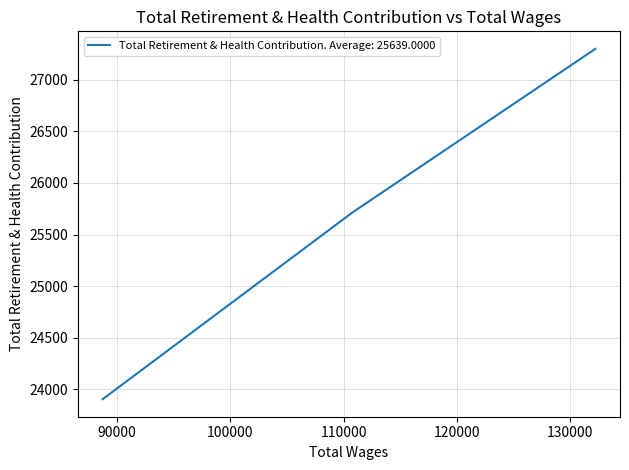

Rank the categories by value from highest to lowest.

132200.0, 110775.0, 88771.0